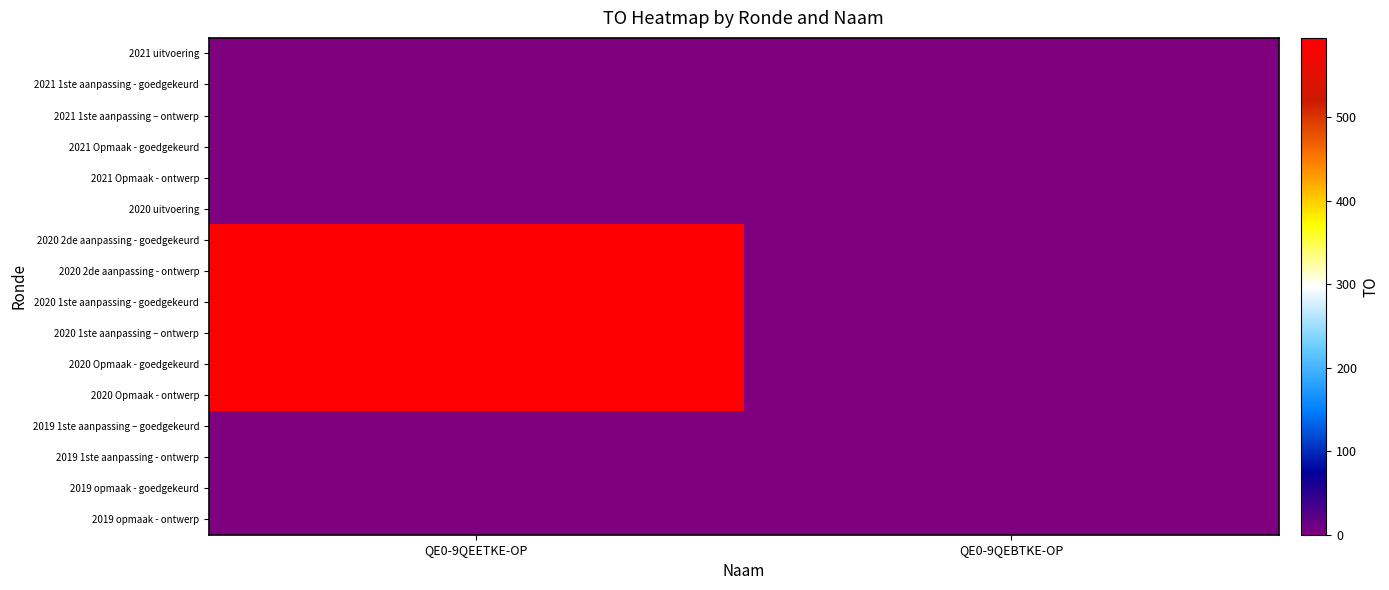

Reading left to right, list all the values displayed in this chart.

2021 uitvoering: QE0-9QEETKE-OP=0	QE0-9QEBTKE-OP=0
2021 1ste aanpassing - goedgekeurd: QE0-9QEETKE-OP=0	QE0-9QEBTKE-OP=0
2021 1ste aanpassing – ontwerp: QE0-9QEETKE-OP=0	QE0-9QEBTKE-OP=0
2021 Opmaak - goedgekeurd: QE0-9QEETKE-OP=0	QE0-9QEBTKE-OP=0
2021 Opmaak - ontwerp: QE0-9QEETKE-OP=0	QE0-9QEBTKE-OP=0
2020 uitvoering: QE0-9QEETKE-OP=0	QE0-9QEBTKE-OP=0
2020 2de aanpassing - goedgekeurd: QE0-9QEETKE-OP=595	QE0-9QEBTKE-OP=0
2020 2de aanpassing - ontwerp: QE0-9QEETKE-OP=595	QE0-9QEBTKE-OP=0
2020 1ste aanpassing - goedgekeurd: QE0-9QEETKE-OP=595	QE0-9QEBTKE-OP=0
2020 1ste aanpassing – ontwerp: QE0-9QEETKE-OP=595	QE0-9QEBTKE-OP=0
2020 Opmaak - goedgekeurd: QE0-9QEETKE-OP=595	QE0-9QEBTKE-OP=0
2020 Opmaak - ontwerp: QE0-9QEETKE-OP=595	QE0-9QEBTKE-OP=0
2019 1ste aanpassing – goedgekeurd: QE0-9QEETKE-OP=0	QE0-9QEBTKE-OP=0
2019 1ste aanpassing - ontwerp: QE0-9QEETKE-OP=0	QE0-9QEBTKE-OP=0
2019 opmaak - goedgekeurd: QE0-9QEETKE-OP=0	QE0-9QEBTKE-OP=0
2019 opmaak - ontwerp: QE0-9QEETKE-OP=0	QE0-9QEBTKE-OP=0